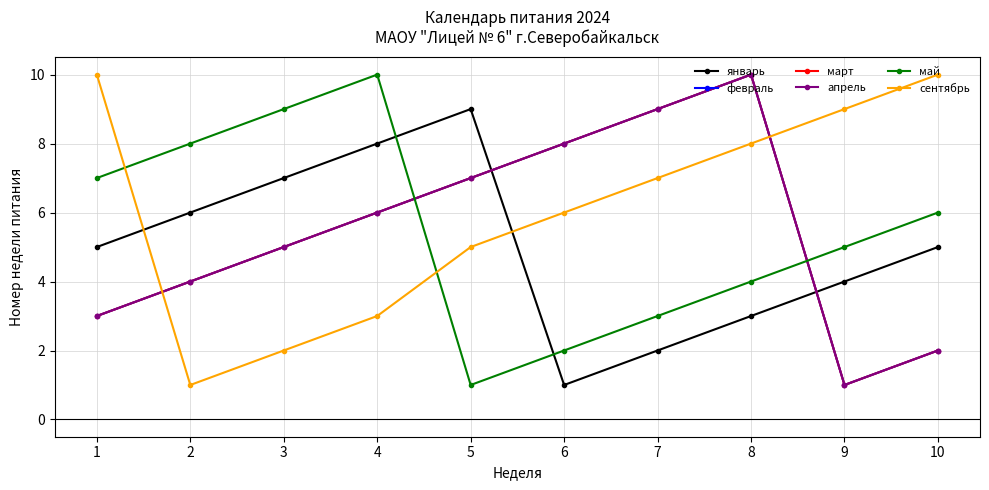

Which series has the largest range (max minus min)?

февраль